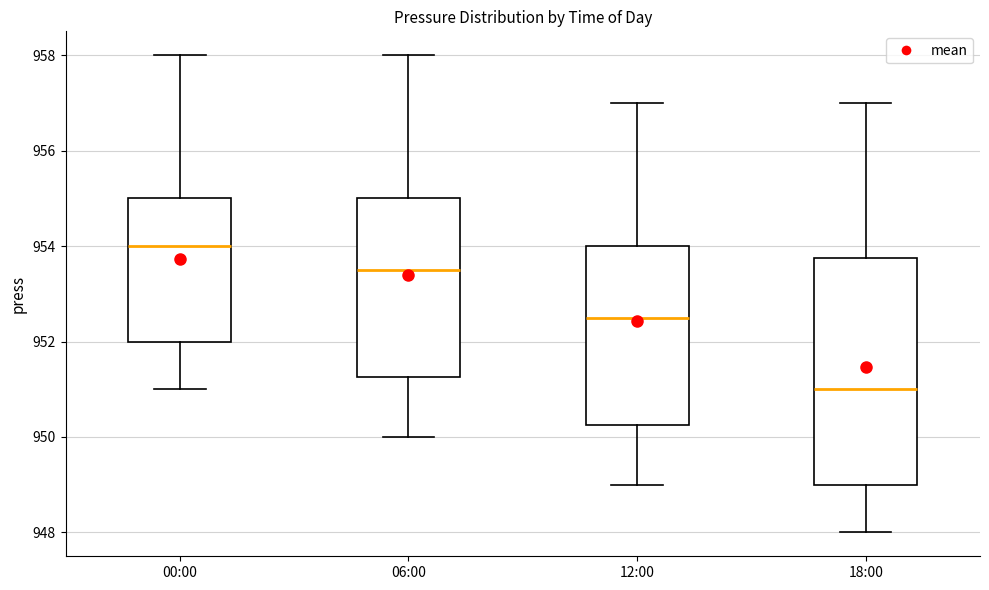

Which box's median line is the lowest?

18:00